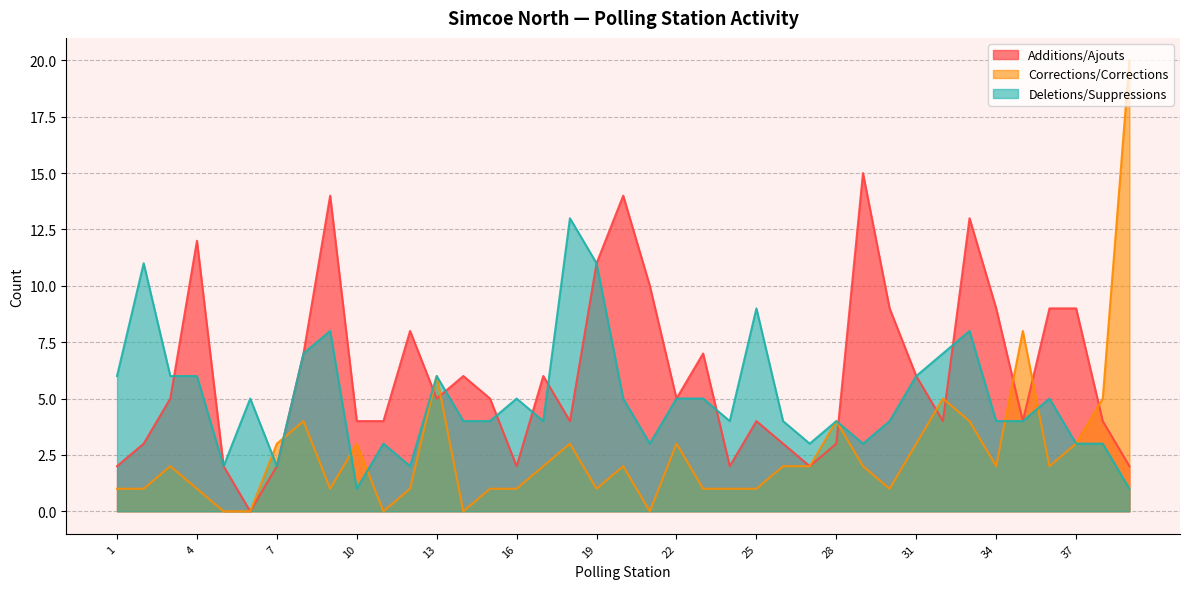

The value of Corrections/Corrections at 11 is -7. True or false?

False